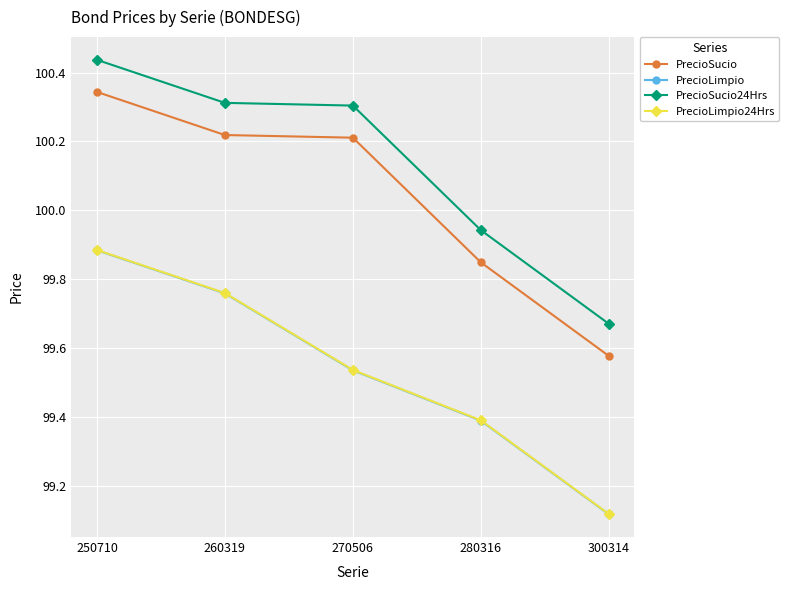

At how many categories does at least one series exceed 99?

5